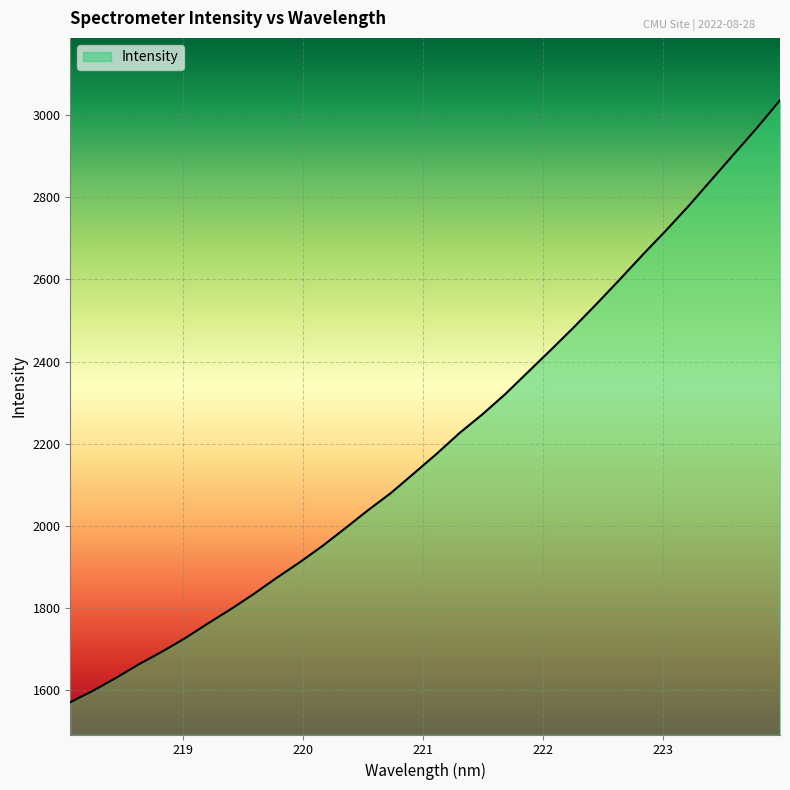

What is the difference between the maximum and minimum values?

1464.8